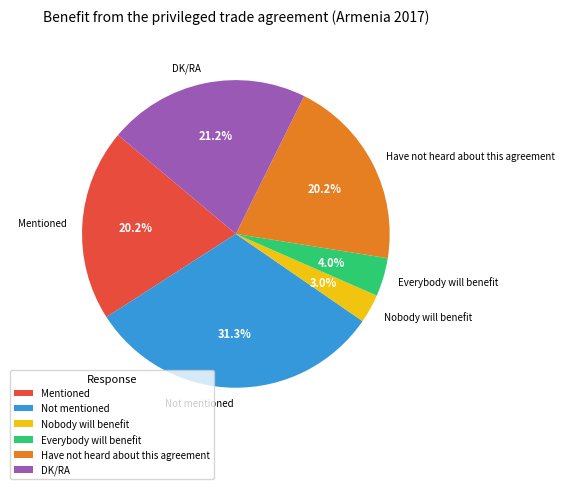

How many slices are in this pie chart?

6